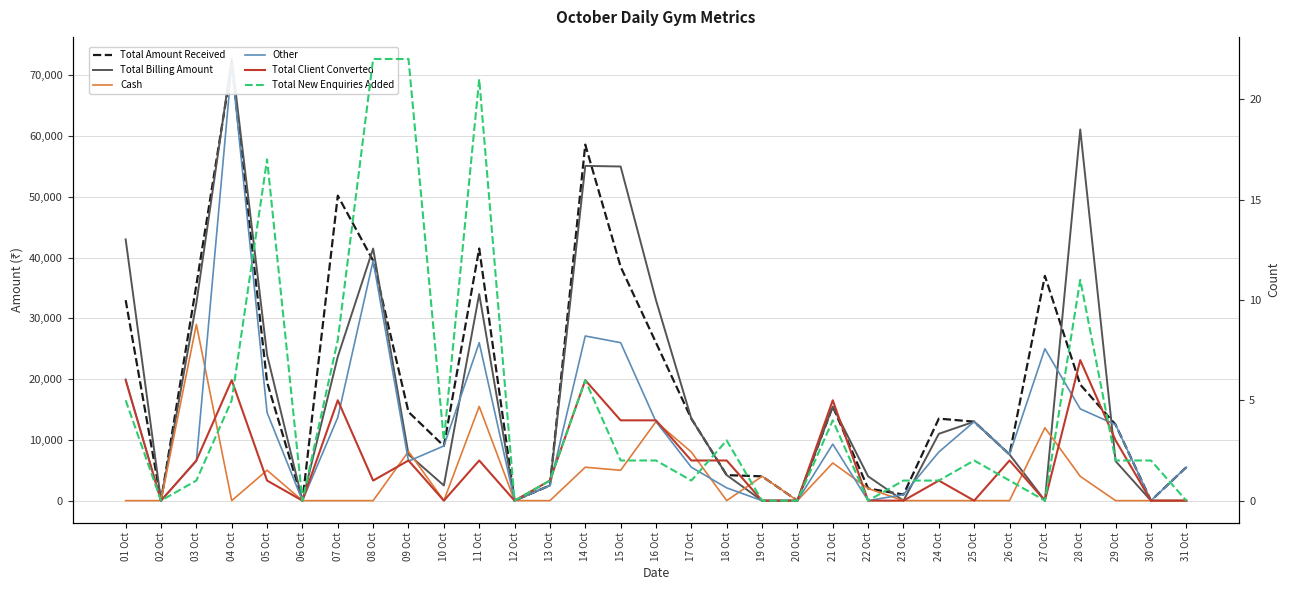

Reading left to right, transcribe all the data shown in this chart.

Total Amount Received: 33001	0	35500	71700	19500	0	50200	39500	14600	9000	41500	0	2500	58600	38500	26000	13500	4200	4000	0	15500	2000	1000	13500	13000	7600	37000	19100	12500	0	5500
Total Billing Amount: 43001	0	32500	72700	24000	0	23700	41500	7600	2500	34000	0	2500	55100	55000	33000	13500	4200	0	0	15500	4000	0	11000	13000	7600	0	61100	6500	0	0
Cash: 1	0	29000	0	5000	0	0	0	8100	0	15500	0	0	5500	5000	13000	8000	0	4000	0	6200	2000	0	0	0	0	12000	4000	0	0	0
Other: 20000	0	6500	71700	14500	0	13700	39500	6500	9000	26000	0	2500	27100	26000	13000	5500	2100	0	0	9300	0	1000	8000	13000	7600	25000	15100	12500	0	5500
Total Client Converted: 6	0	2	6	1	0	5	1	2	0	2	0	1	6	4	4	2	2	0	0	5	0	0	1	0	2	0	7	3	0	0
Total New Enquiries Added: 5	0	1	5	17	0	8	22	22	3	21	0	1	6	2	2	1	3	0	0	4	0	1	1	2	1	0	11	2	2	0